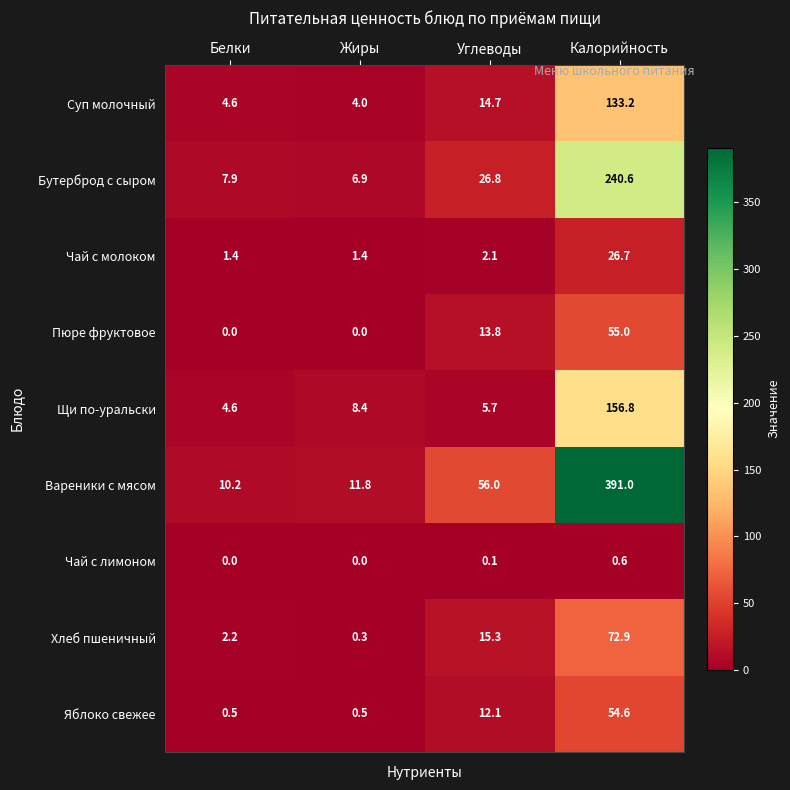

Rank the series at Углеводы from highest to lowest value.

Вареники с мясом, Бутерброд с сыром, Хлеб пшеничный, Суп молочный, Пюре фруктовое, Яблоко свежее, Щи по-уральски, Чай с молоком, Чай с лимоном